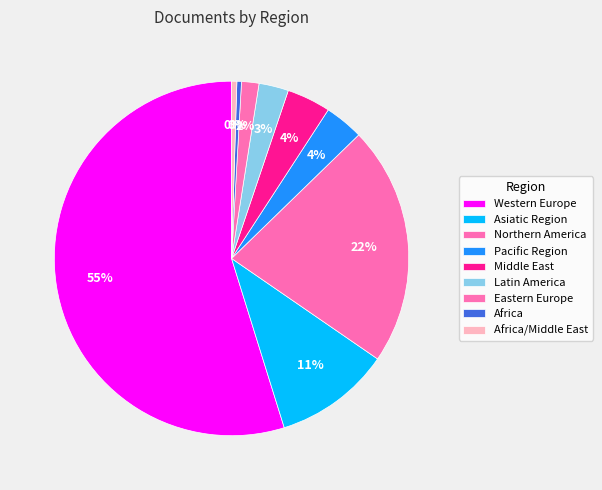

How many segments does this pie chart have?

9